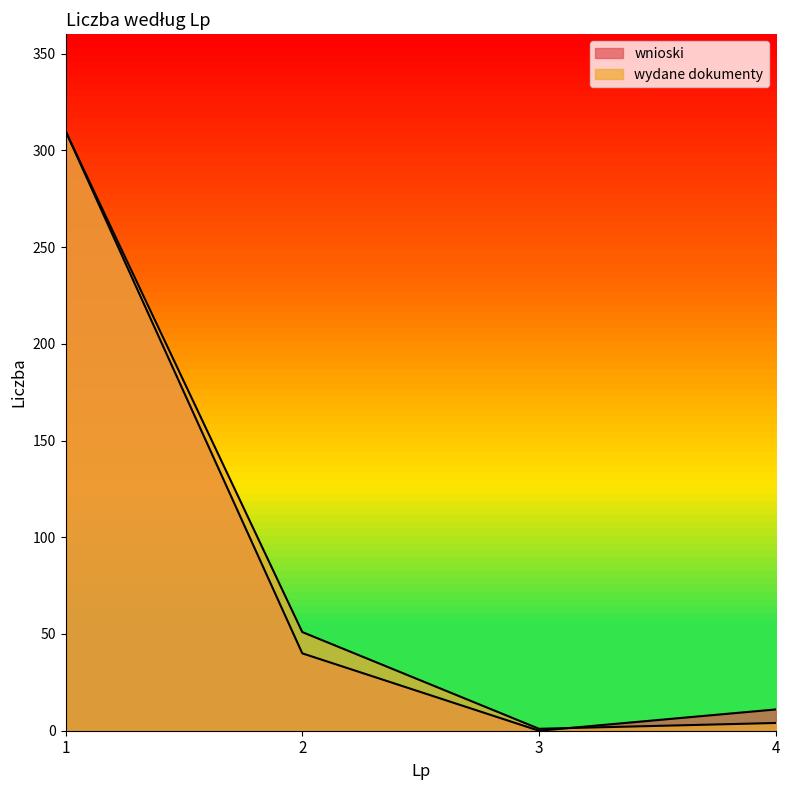

Read the wnioski value at 2.

40